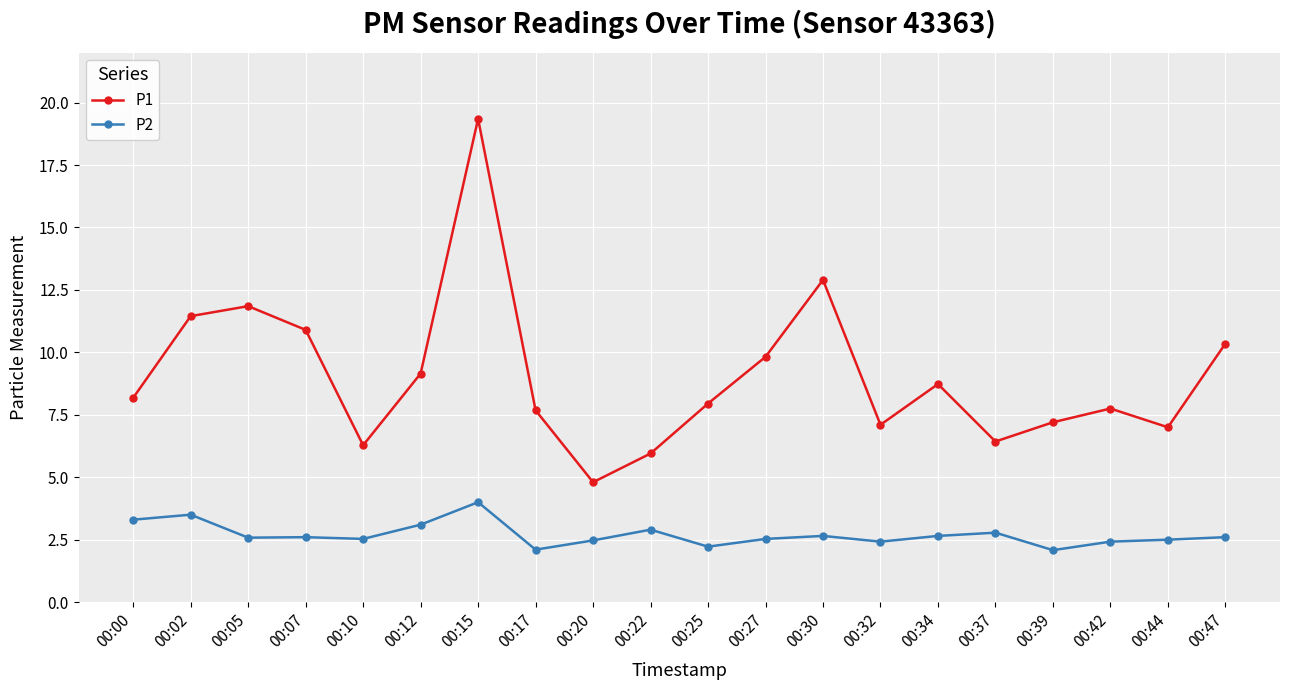

Where is P1 nearest to the value 12?

00:05